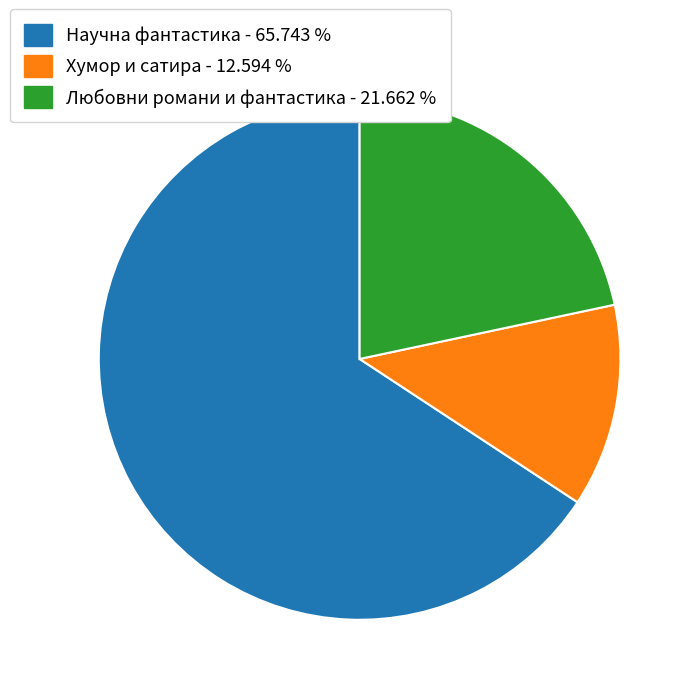

Is there any slice that represents more than half of the pie?

Yes